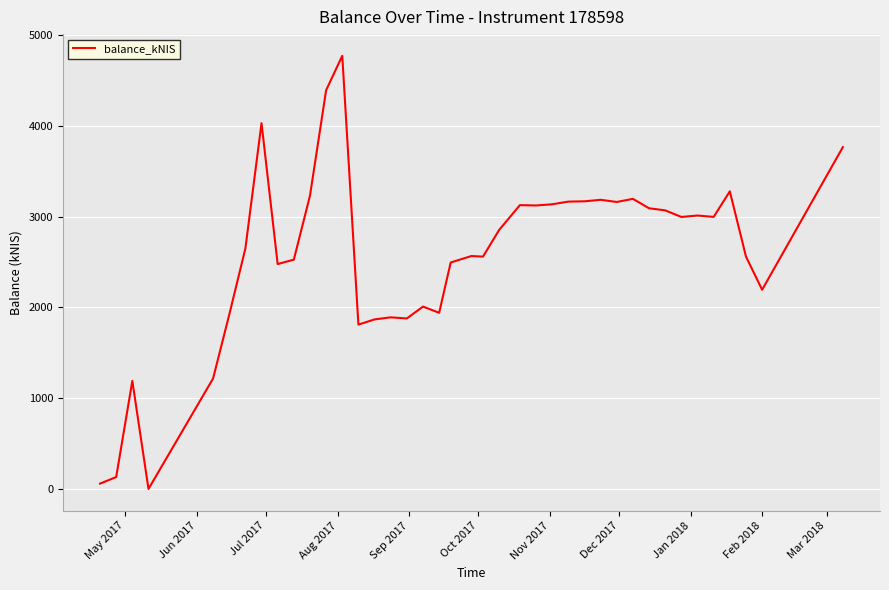

What is the difference between the maximum and minimum values?

4771.4